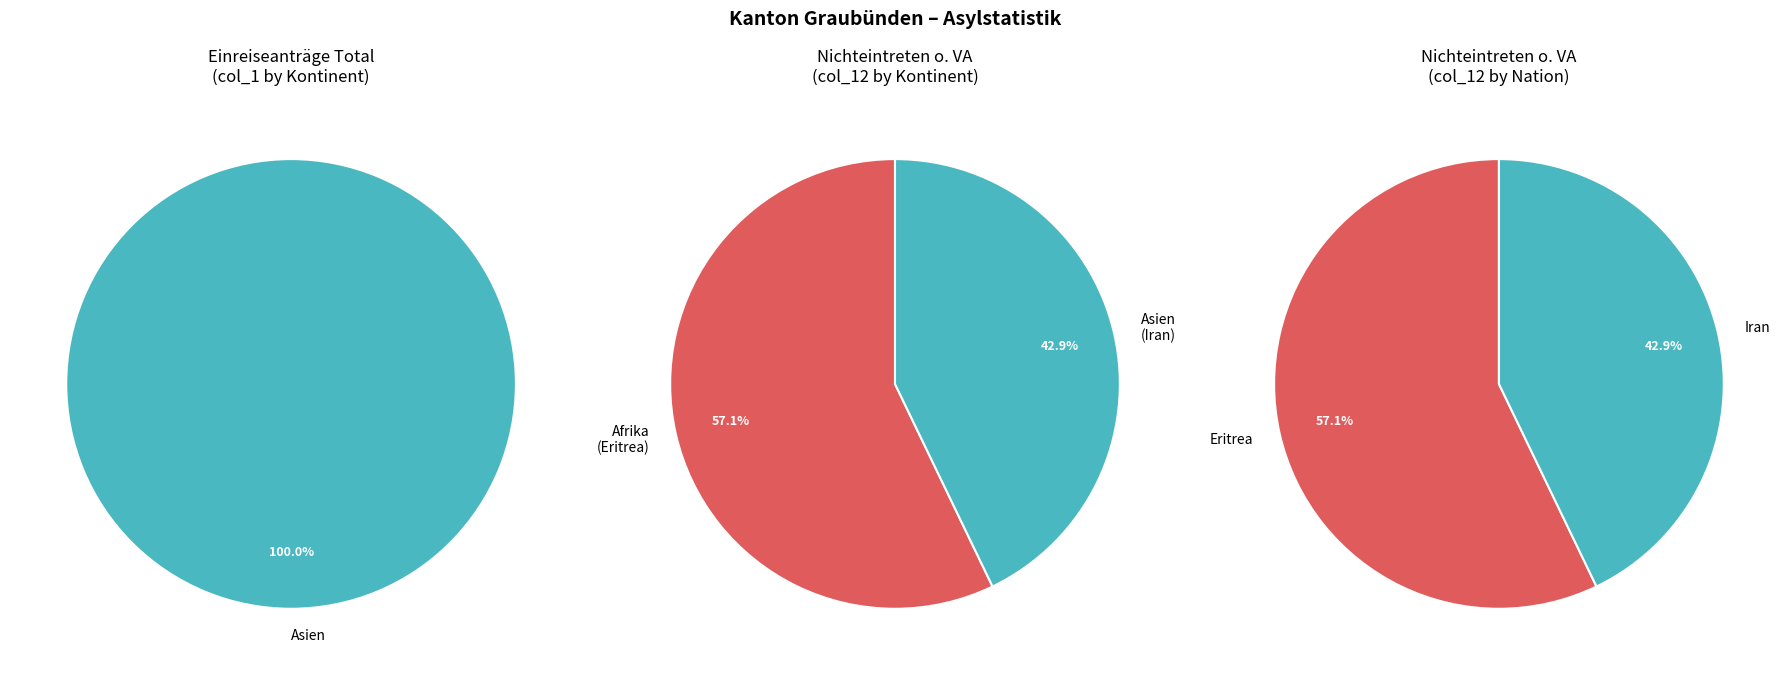

Between Amerika and Iran, which is larger?

Iran